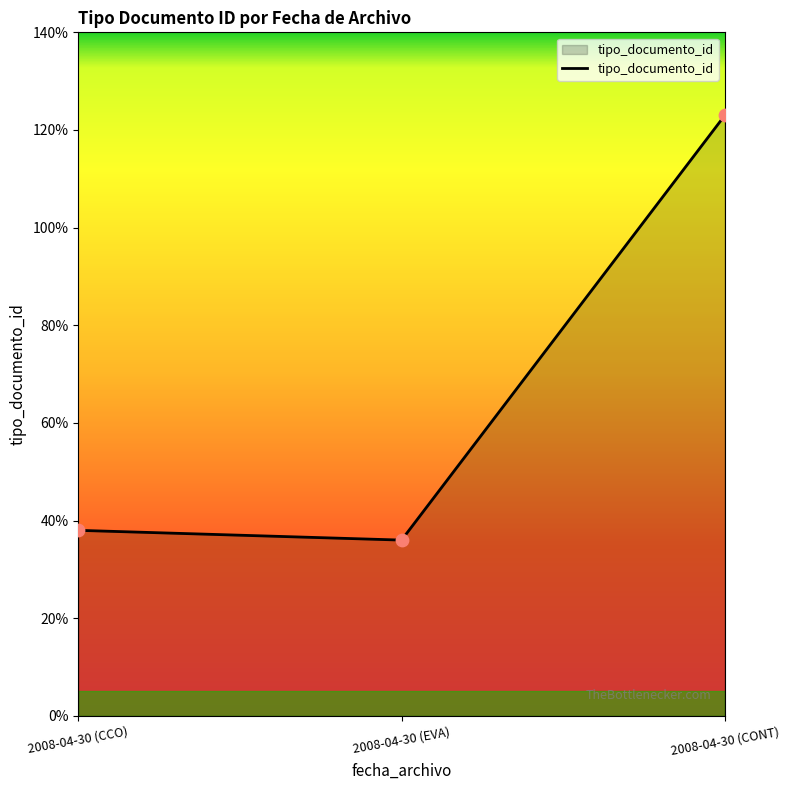

Which has a higher value, 2008-04-30 (EVA) or 2008-04-30 (CCO)?

2008-04-30 (CCO)